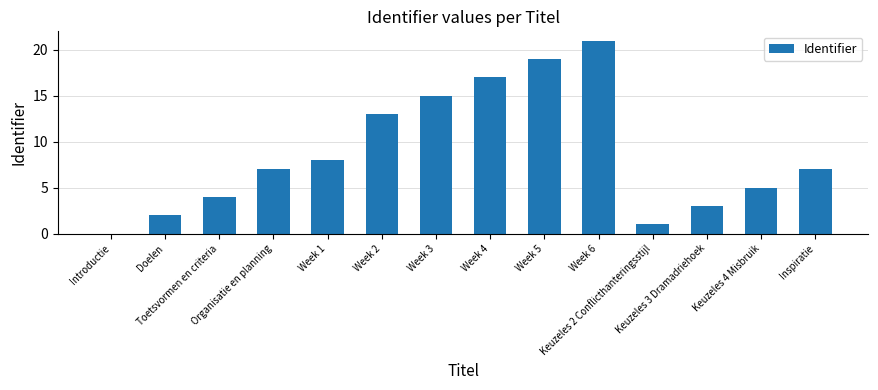

What is the greatest value displayed?

21